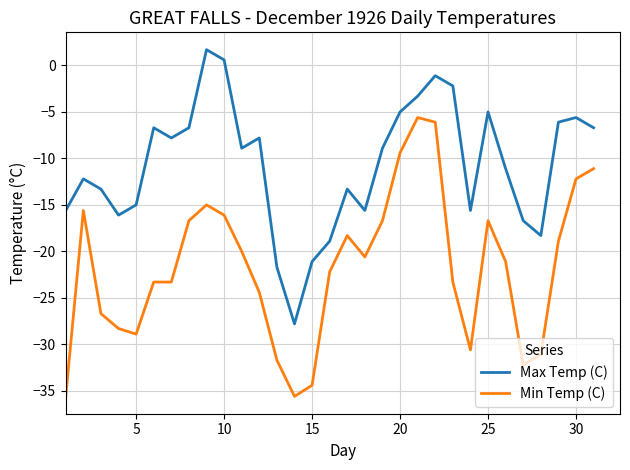

True or false: Min Temp (C) and Max Temp (C) cross at least once.

False